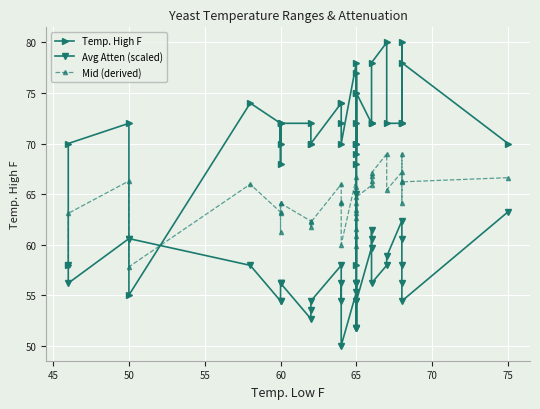

What is the sum of all Mid (derived) values?

2499.5